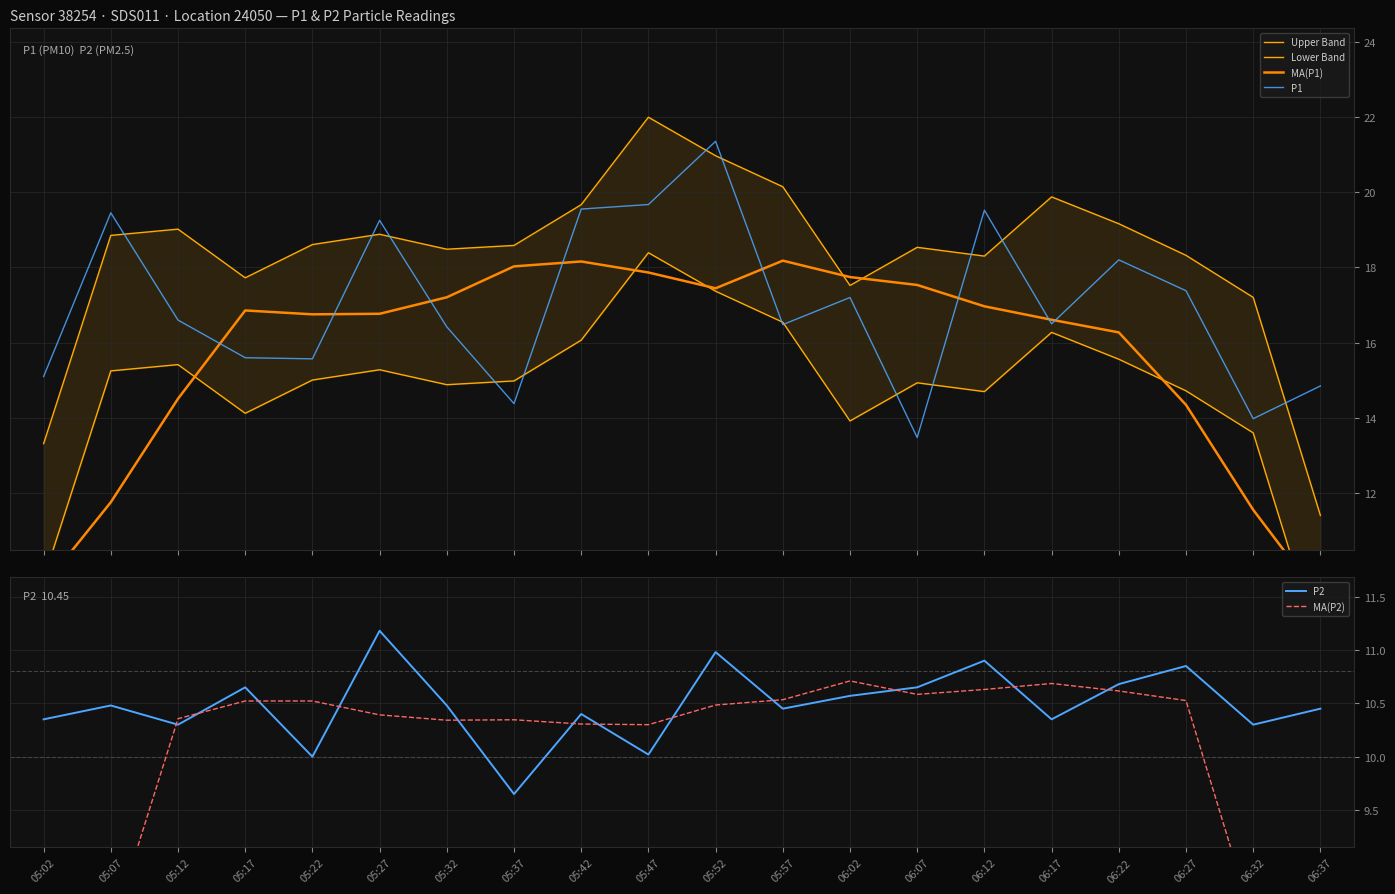

Between 05:42 and 06:12, which series saw the biggest shift?

Upper Band